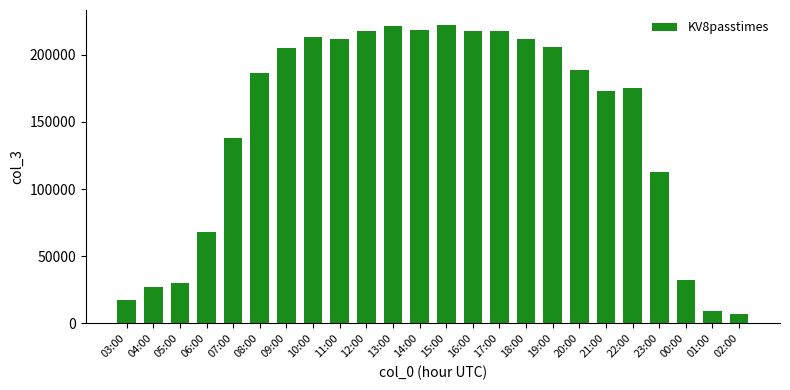

Does the chart contain stacked bars?

No